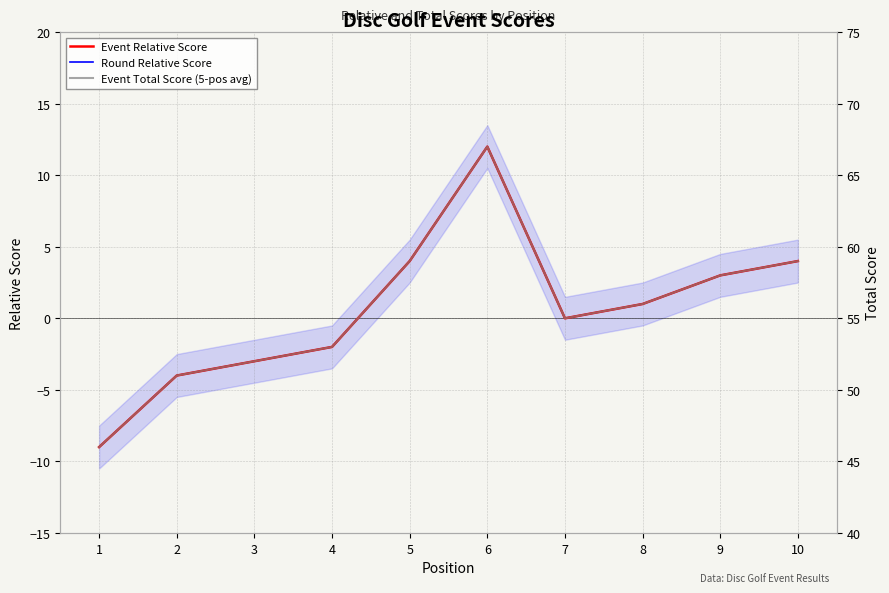

Reading right to left, list all the values displayed in this chart.

Event Relative Score: 10=4	9=3	8=1	7=0	6=12	5=4	4=-2	3=-3	2=-4	1=-9
Round Relative Score: 10=4	9=3	8=1	7=0	6=12	5=4	4=-2	3=-3	2=-4	1=-9
Event Total Score (5-pos avg): 10=59	9=58	8=56	7=55	6=67	5=59	4=53	3=52	2=51	1=46